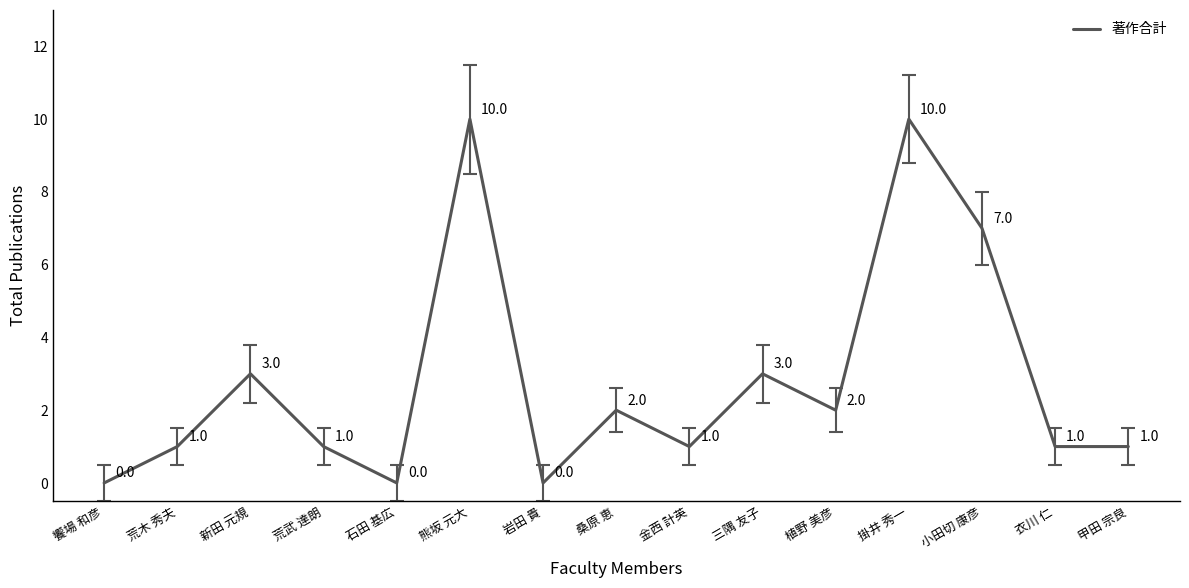

Where is the first local minimum?

石田 基広